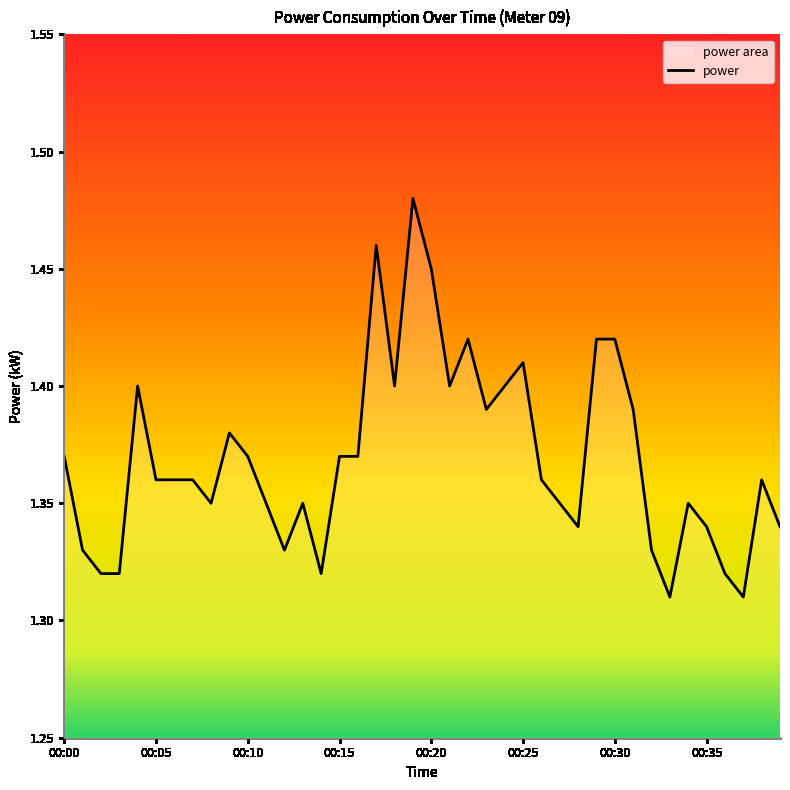

What is the sum of all values?

54.8